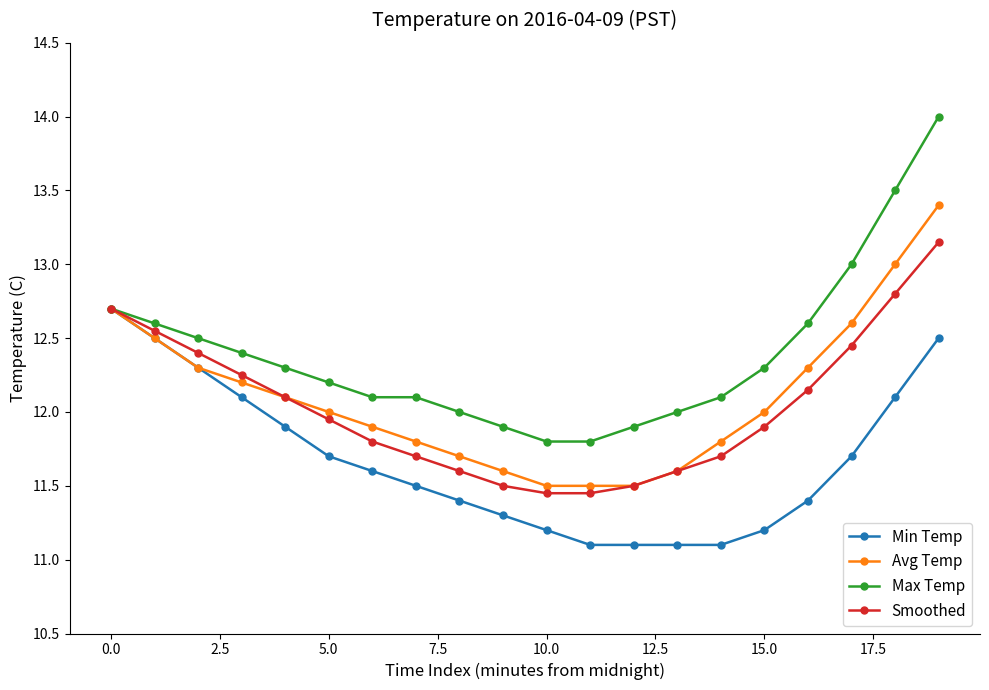

Rank the series by their maximum value, from lowest to highest.

Min Temp, Smoothed, Avg Temp, Max Temp